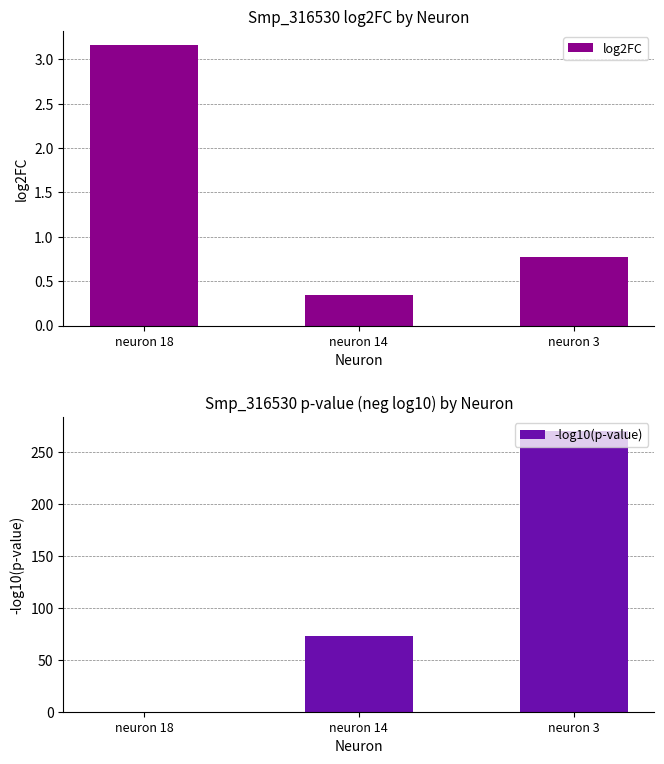

At how many categories does at least one series exceed 134?

1